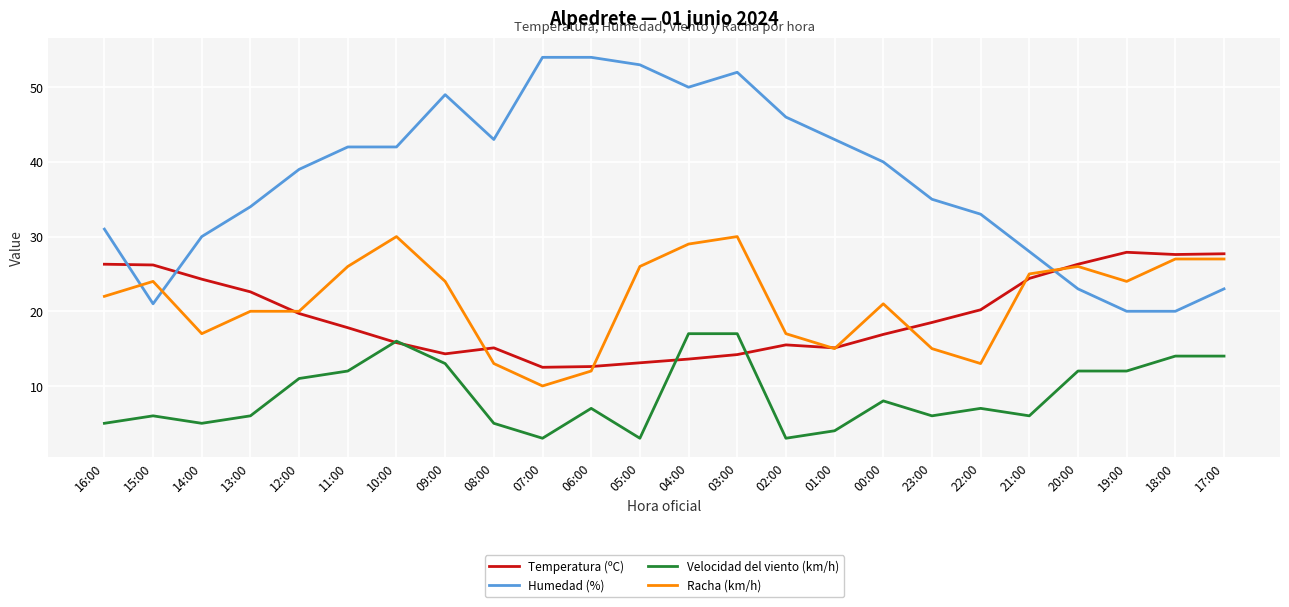

What is the average value of the Humedad (%) series?

37.7